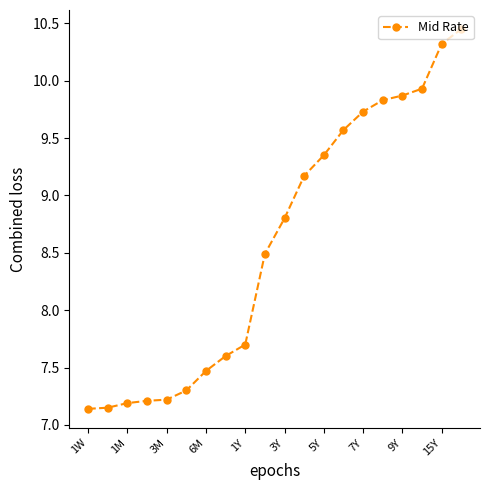

What is the average value?

8.6